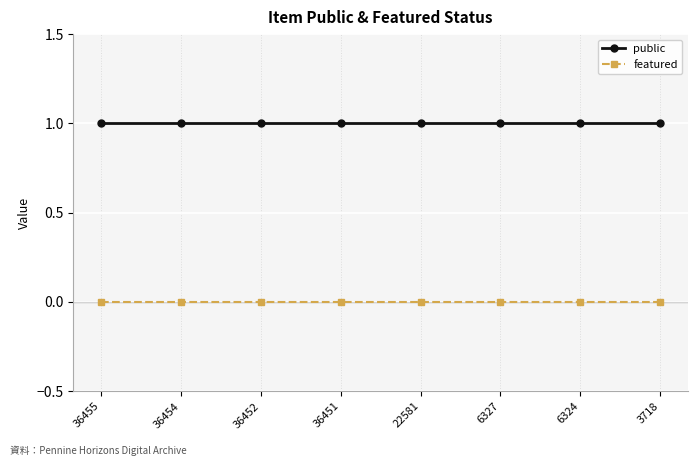

What is the sum of the public values at 36451 and 36454?

2